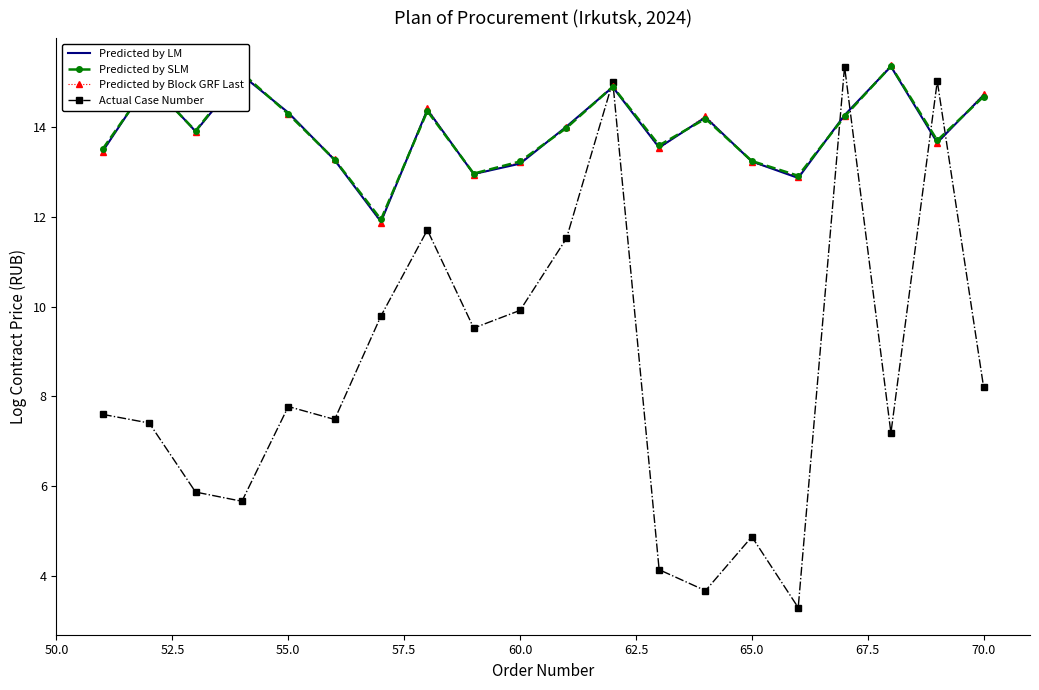

Which series has the widest spread of values?

Actual Case Number